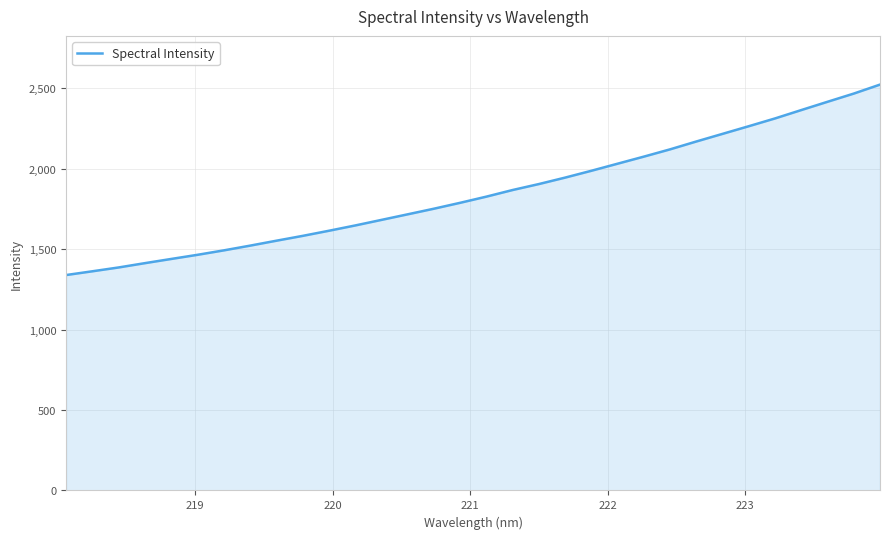

What is the smallest value displayed?

1338.6